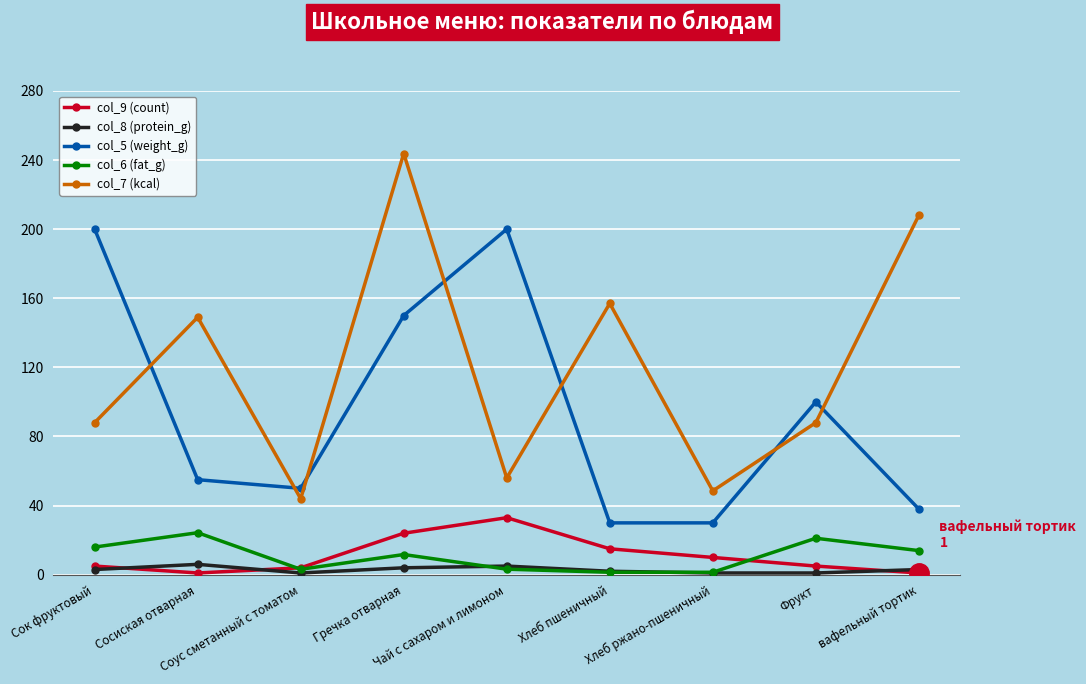

In col_9 (count), how many points are higher than both neighbors (excluding endpoints)?

1